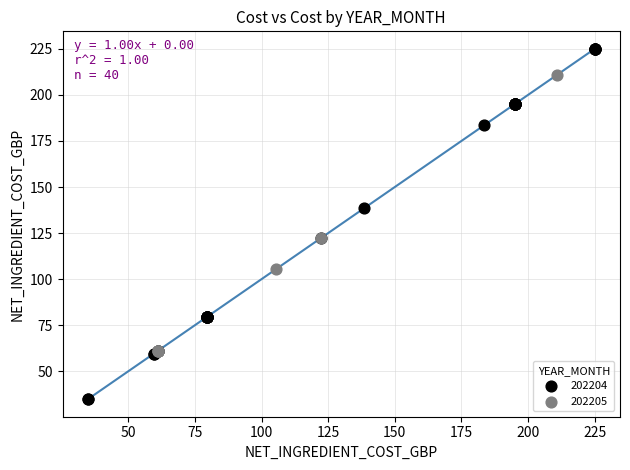

Which series reaches the maximum Y coordinate?

202204